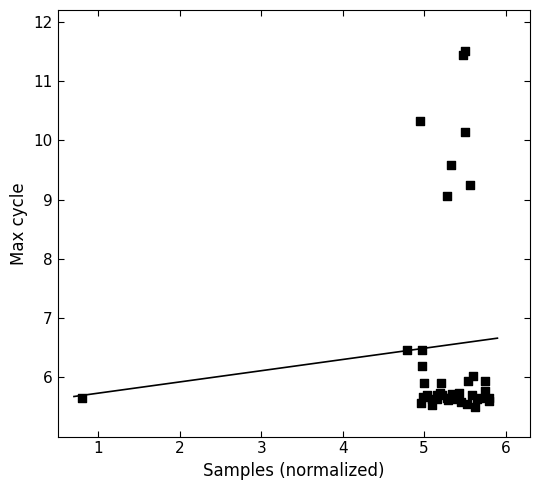

What Y value in the scatter plot is closest to 8?

9.1